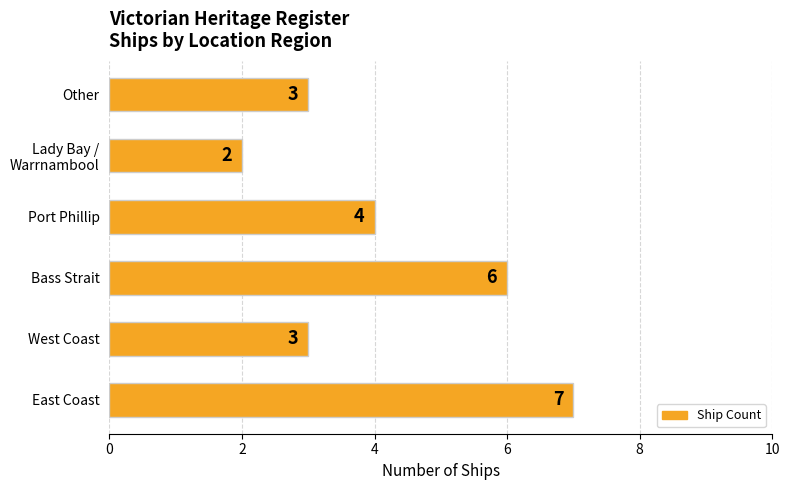

What is the difference between the maximum and minimum values?

5